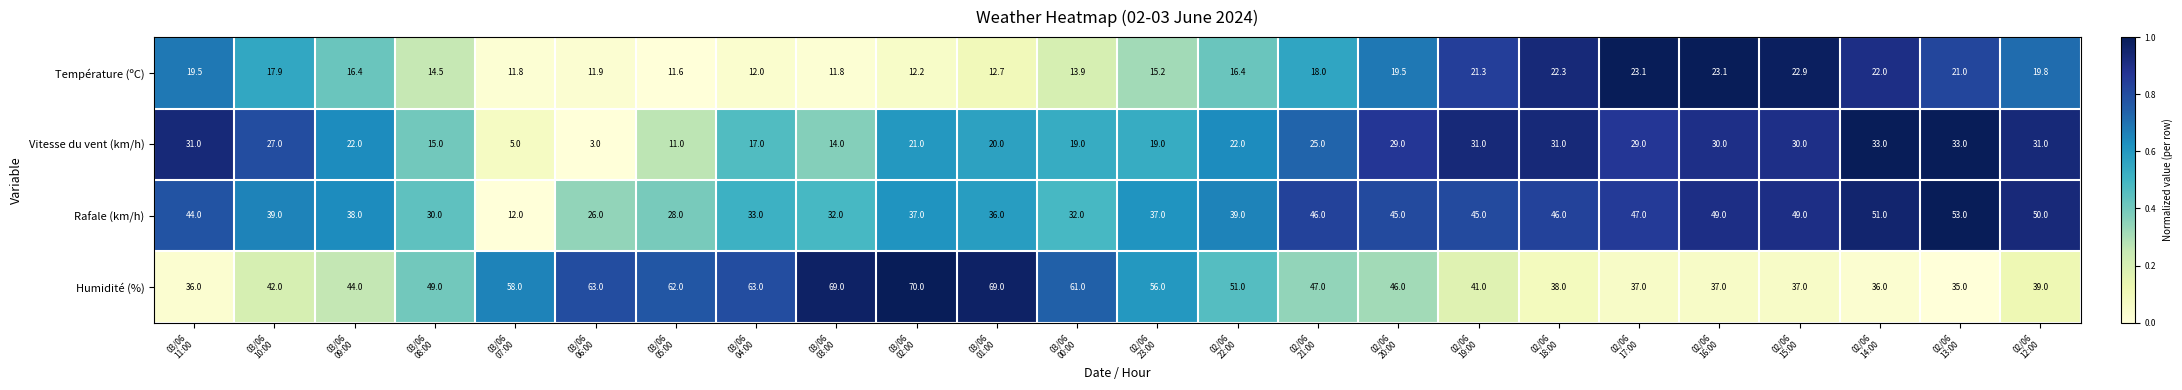

Which series has the widest spread of values?

Rafale (km/h)